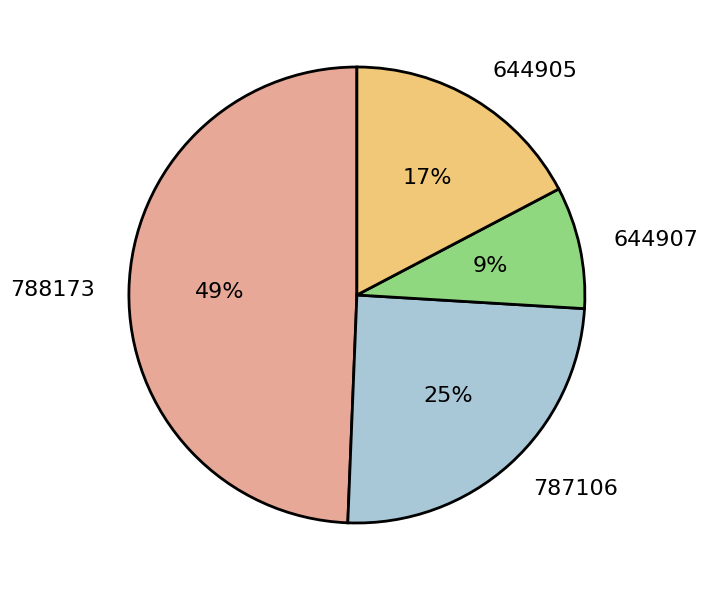

To the nearest percent, what is the average slice percentage?

25%